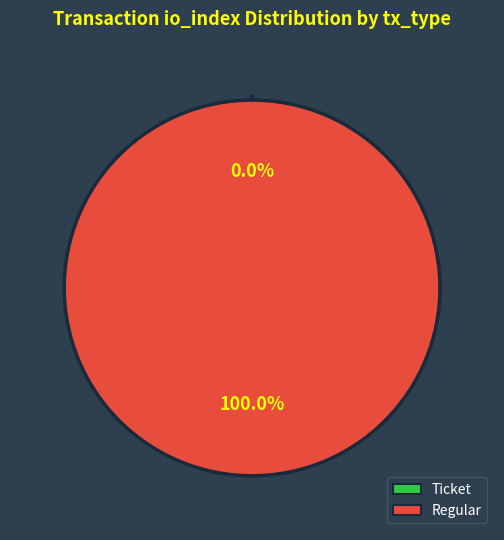

Count the number of slices in the pie.

2